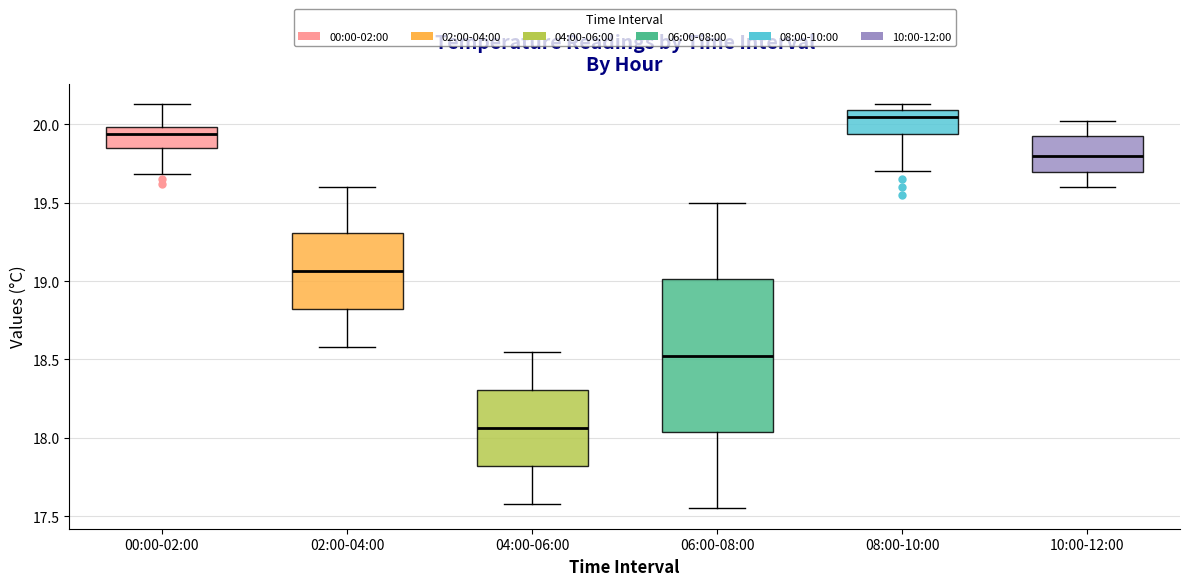

Reading left to right, read every box against the y-axis: the position of its median line, the range the box covers, and the ends of its whiskers. The values are not printed on the chart, so give them approximately, as read against the axis.

00:00-02:00: median 19.95, box 19.85 to 20.00, whiskers 19.70 to 20.15
02:00-04:00: median 19.05, box 18.80 to 19.30, whiskers 18.60 to 19.60
04:00-06:00: median 18.05, box 17.80 to 18.30, whiskers 17.60 to 18.55
06:00-08:00: median 18.55, box 18.05 to 19.00, whiskers 17.55 to 19.50
08:00-10:00: median 20.05, box 19.95 to 20.10, whiskers 19.70 to 20.15
10:00-12:00: median 19.80, box 19.70 to 19.90, whiskers 19.60 to 20.00